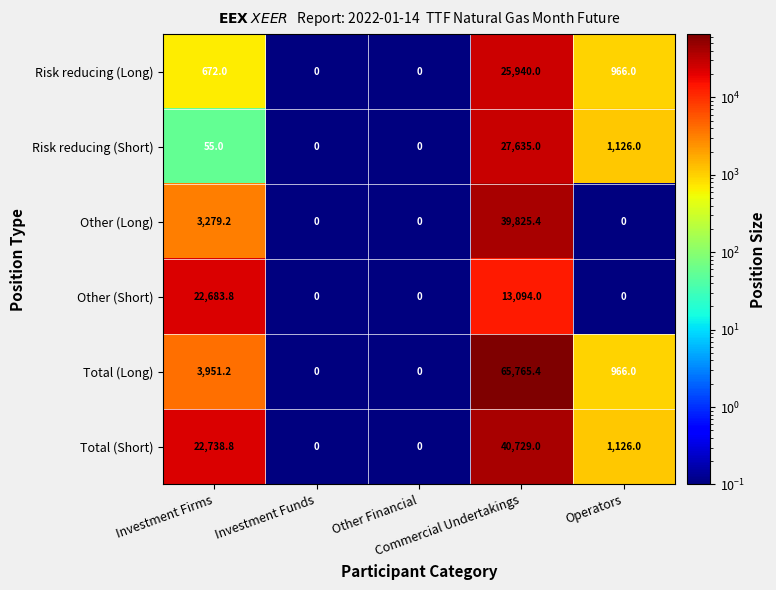

List the series in order of their peak value, lowest first.

Other (Short), Risk reducing (Long), Risk reducing (Short), Other (Long), Total (Short), Total (Long)